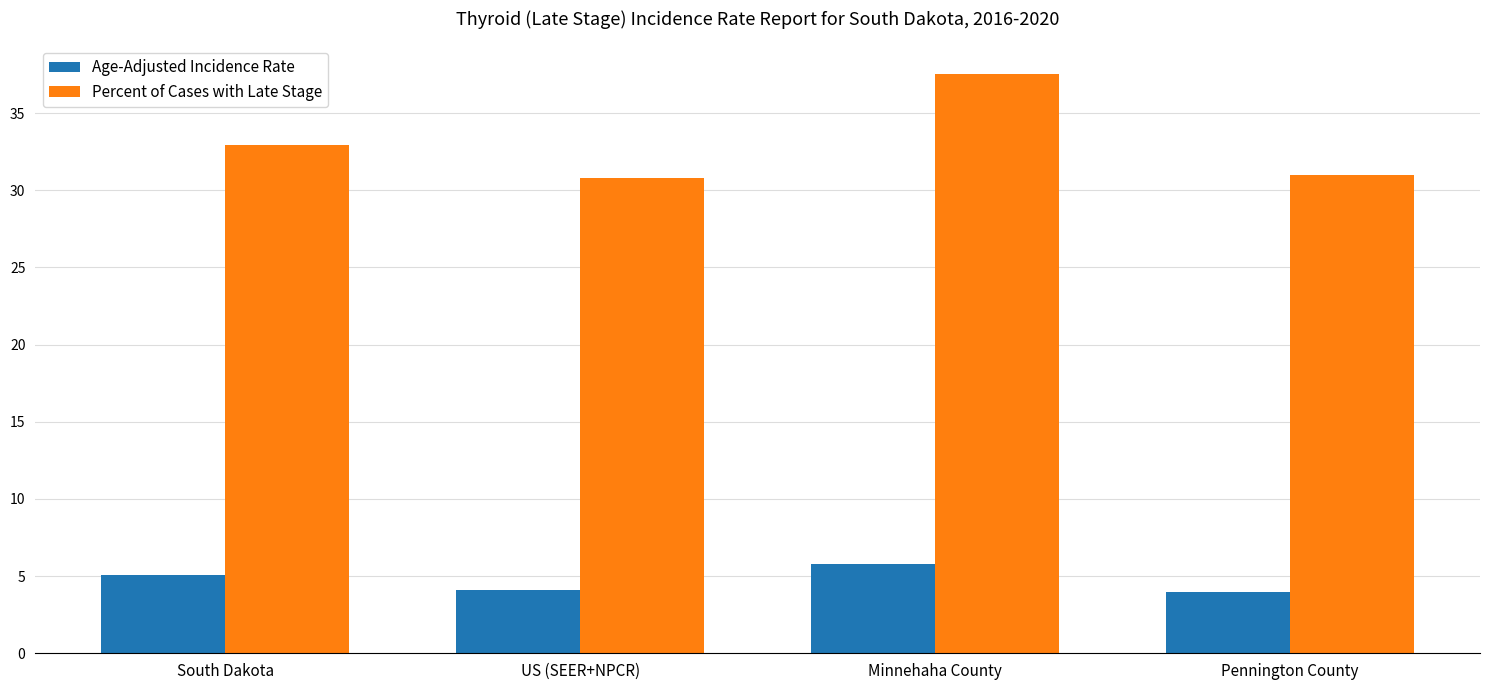

What is the total value across all series at South Dakota?

38.0